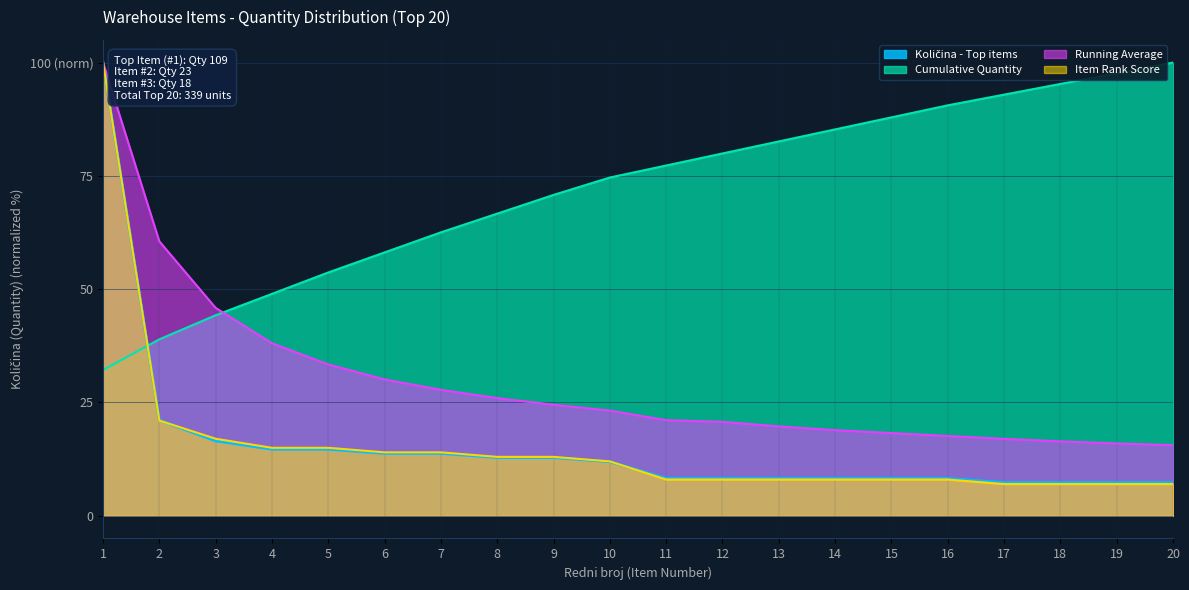

What is the value of the Item Rank Score point at the 13th from the left?

8.0